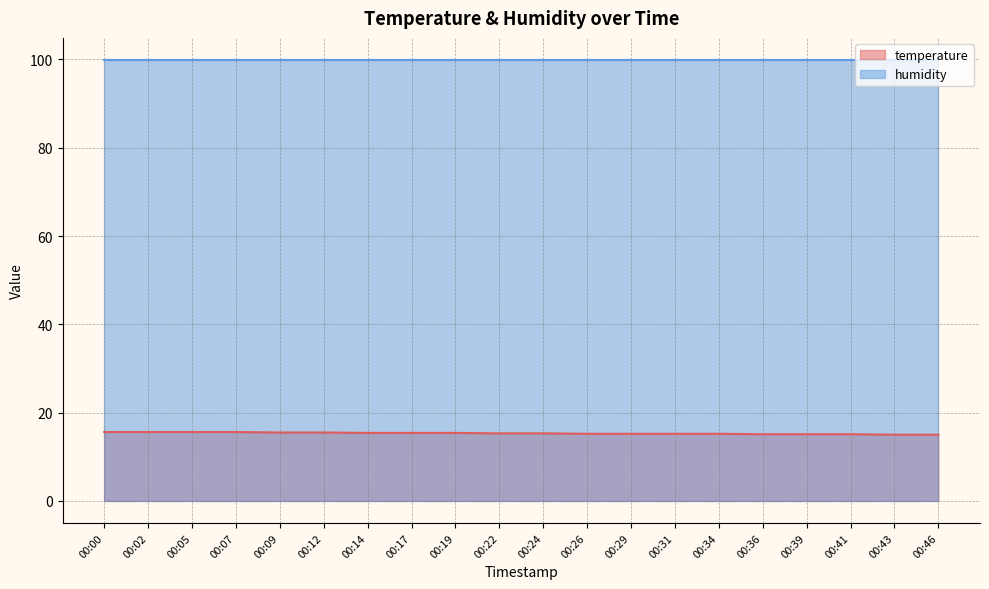

Count the values in the range 15 to 16.

20